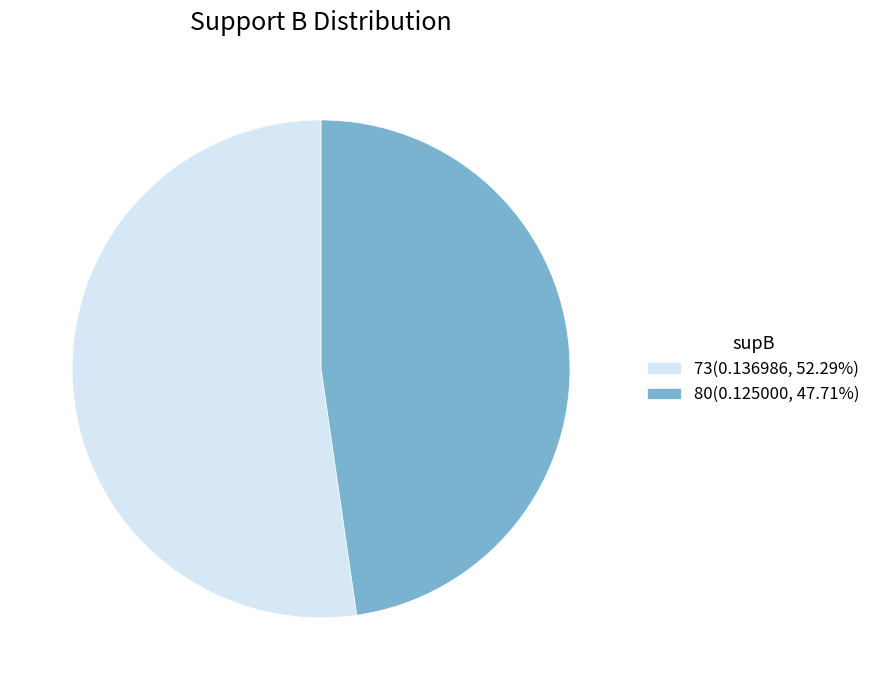

Is 73(0.136986, 52.29%) the majority of the pie?

Yes